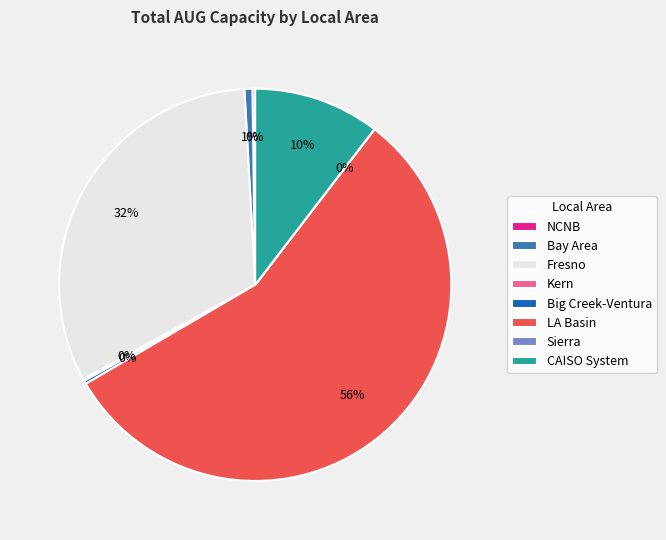

True or false: LA Basin accounts for 64% of the total.

False